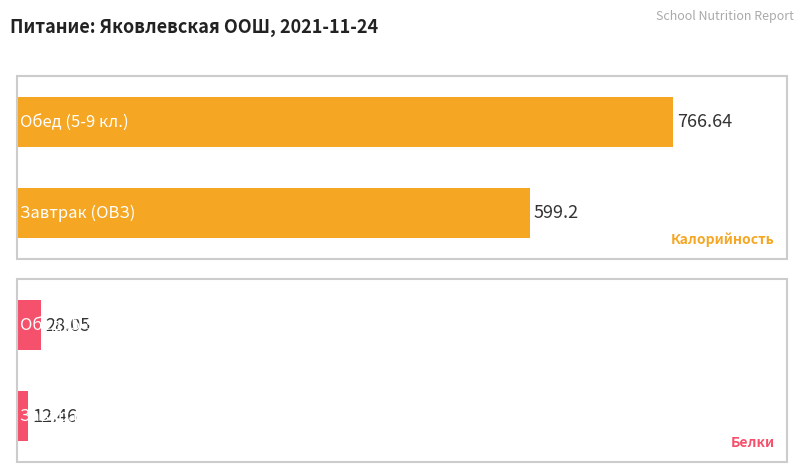

What is the value of the Белки bar at the 1st from the left?

12.5